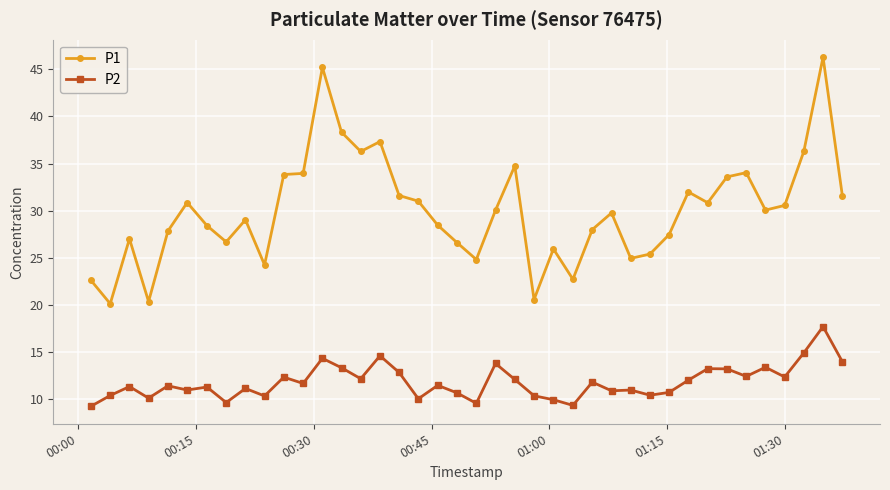

What is the value of the P1 point at the 13th from the left?

45.2